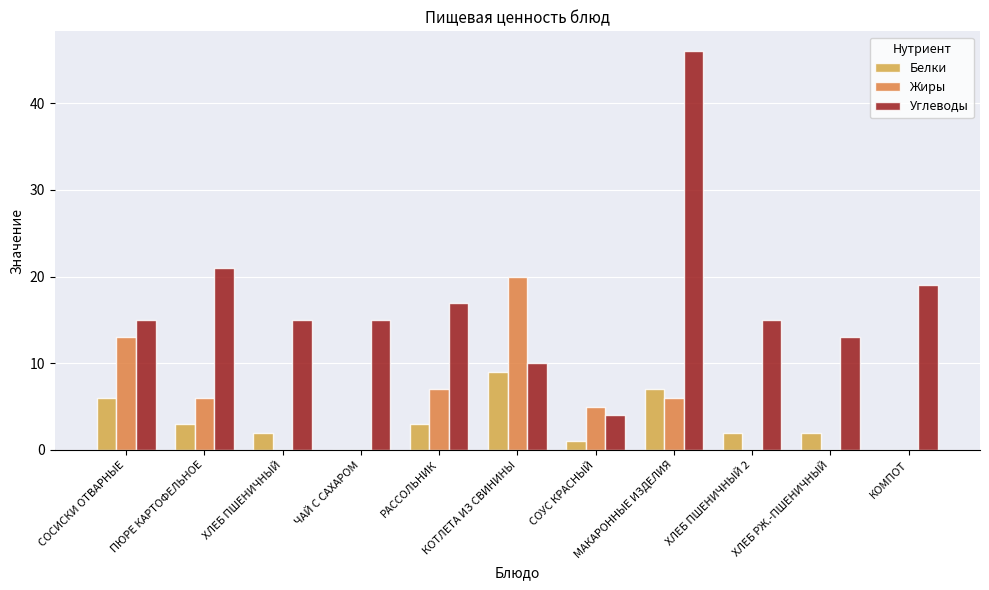

The Углеводы series shows 6 at СОУС КРАСНЫЙ. True or false?

False